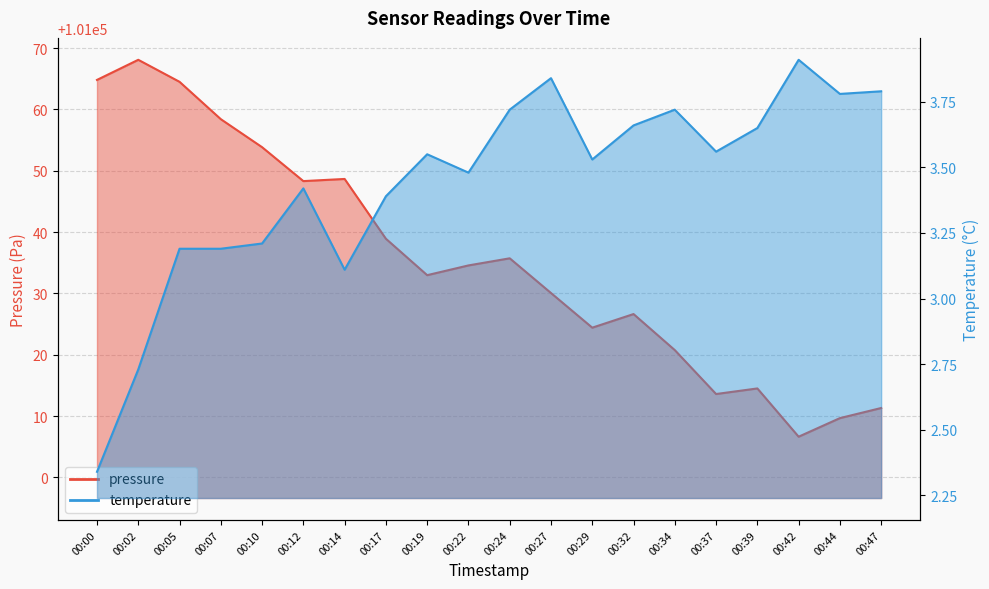

True or false: temperature and pressure cross at least once.

False